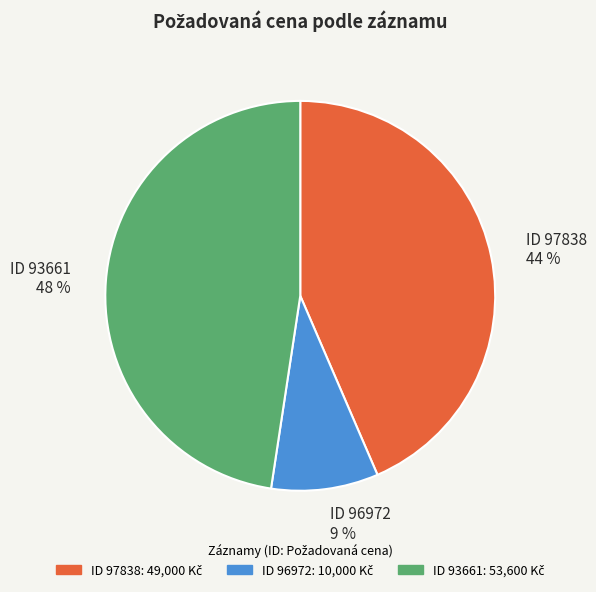

To the nearest percent, what is the difference between the largest and smallest slice percentages?

39%